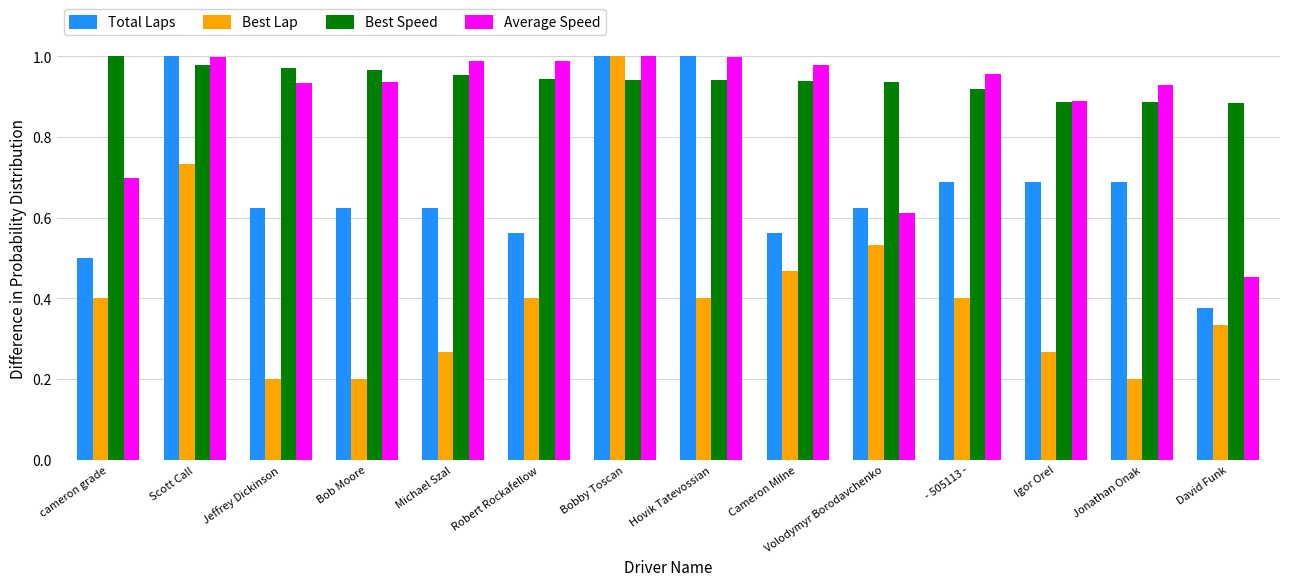

Are the bars horizontal?

No